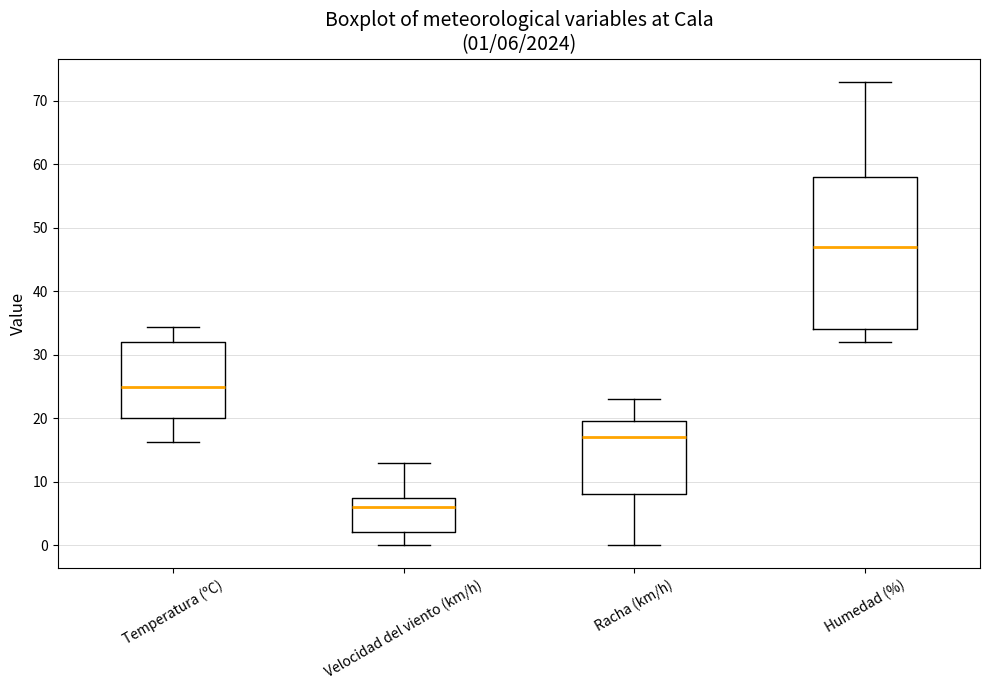

Which box's median line is the highest?

Humedad (%)